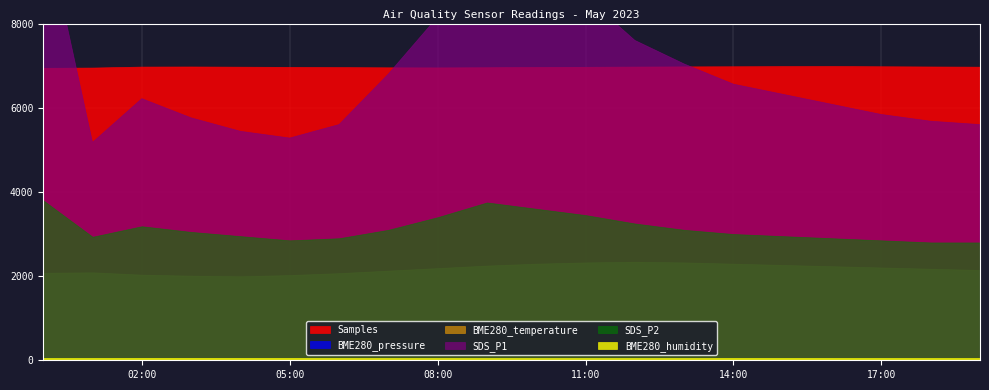

What are all the series names shown in the legend?

BME280_pressure, Samples, BME280_humidity, BME280_temperature, SDS_P1, SDS_P2